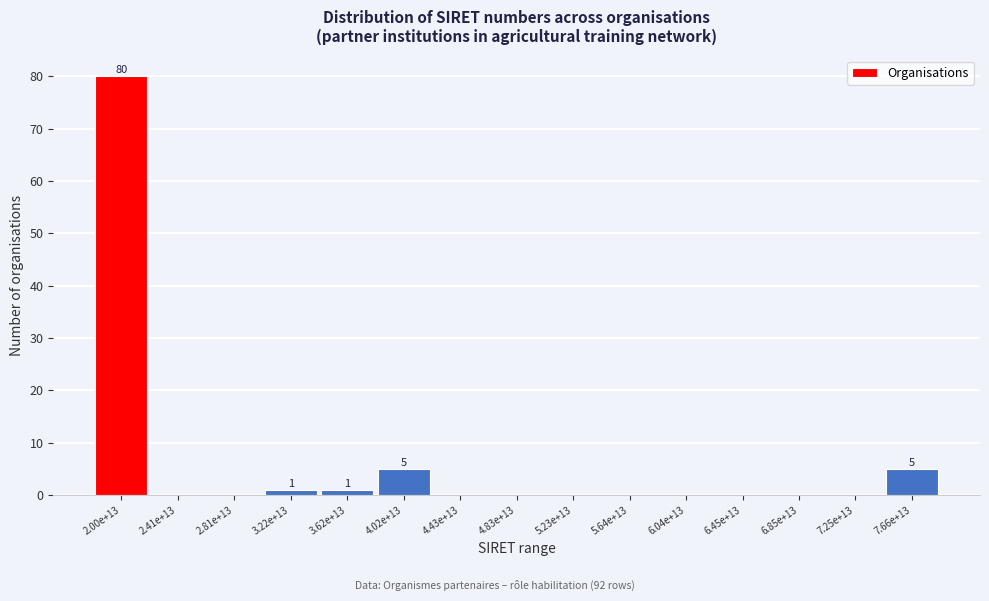

Reading left to right, extract all data points from this chart.

2.00e+13=80	2.41e+13=0	2.81e+13=0	3.22e+13=1	3.62e+13=1	4.02e+13=5	4.43e+13=0	4.83e+13=0	5.23e+13=0	5.64e+13=0	6.04e+13=0	6.45e+13=0	6.85e+13=0	7.25e+13=0	7.66e+13=5